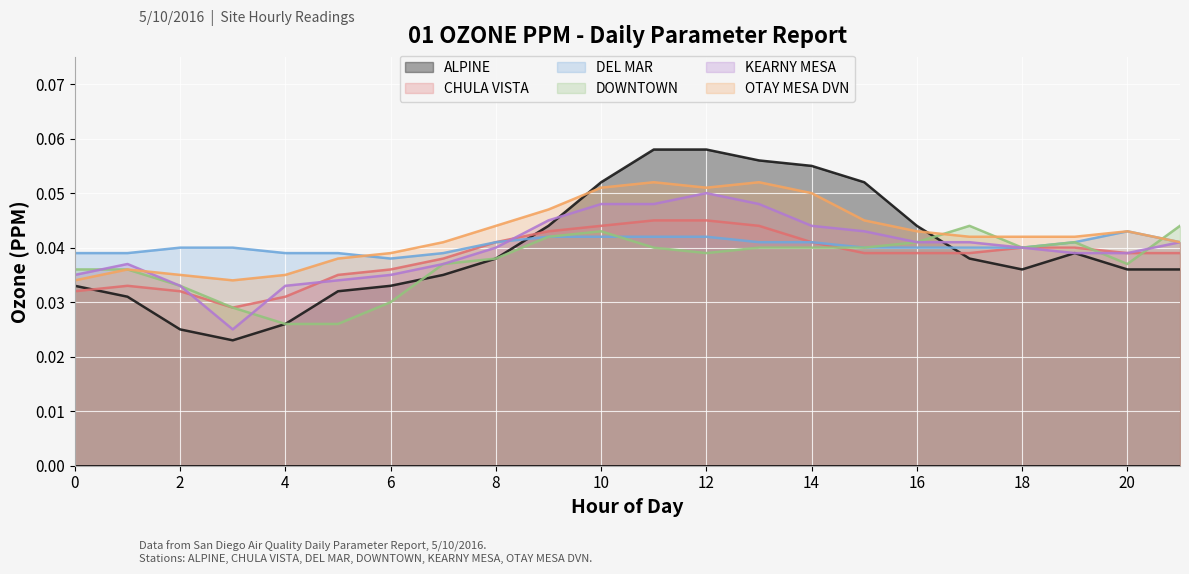

Reading left to right, list all the values displayed in this chart.

ALPINE: 0.0	0.0	0.0	0.0	0.0	0.0	0.0	0.0	0.0	0.0	0.1	0.1	0.1	0.1	0.1	0.1	0.0	0.0	0.0	0.0	0.0	0.0
CHULA VISTA: 0.0	0.0	0.0	0.0	0.0	0.0	0.0	0.0	0.0	0.0	0.0	0.0	0.0	0.0	0.0	0.0	0.0	0.0	0.0	0.0	0.0	0.0
DEL MAR: 0.0	0.0	0.0	0.0	0.0	0.0	0.0	0.0	0.0	0.0	0.0	0.0	0.0	0.0	0.0	0.0	0.0	0.0	0.0	0.0	0.0	0.0
DOWNTOWN: 0.0	0.0	0.0	0.0	0.0	0.0	0.0	0.0	0.0	0.0	0.0	0.0	0.0	0.0	0.0	0.0	0.0	0.0	0.0	0.0	0.0	0.0
KEARNY MESA: 0.0	0.0	0.0	0.0	0.0	0.0	0.0	0.0	0.0	0.0	0.0	0.0	0.1	0.0	0.0	0.0	0.0	0.0	0.0	0.0	0.0	0.0
OTAY MESA DVN: 0.0	0.0	0.0	0.0	0.0	0.0	0.0	0.0	0.0	0.0	0.1	0.1	0.1	0.1	0.1	0.0	0.0	0.0	0.0	0.0	0.0	0.0